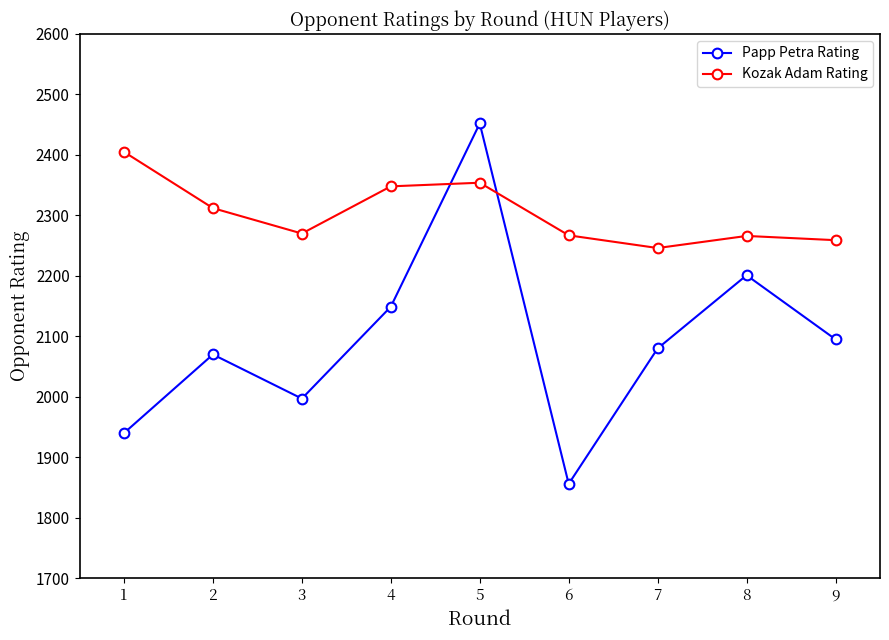

At which label is Kozak Adam Rating closest to 2325?

2